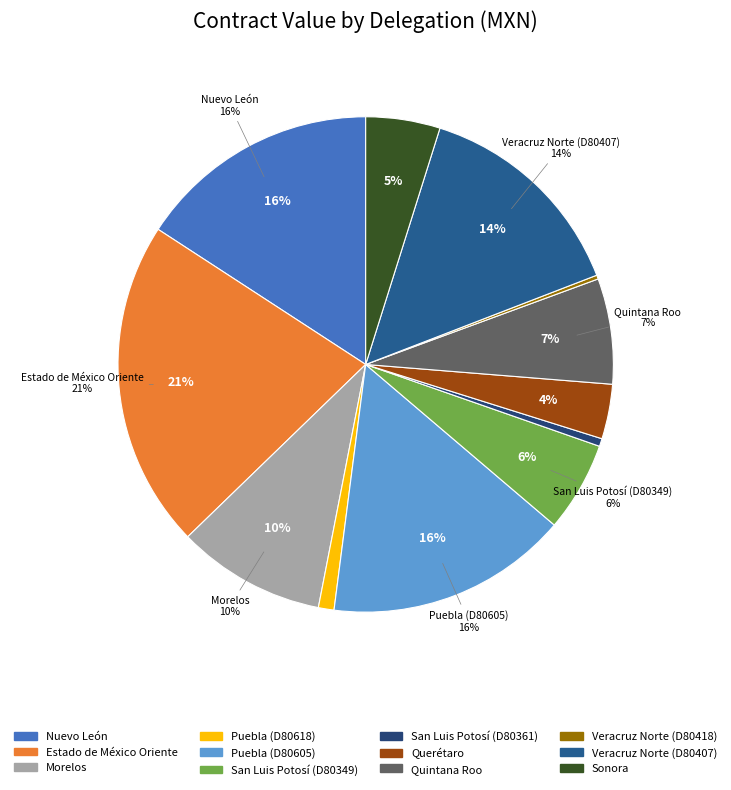

How much of the chart is everything except Veracruz Norte (D80418)?

99.7%